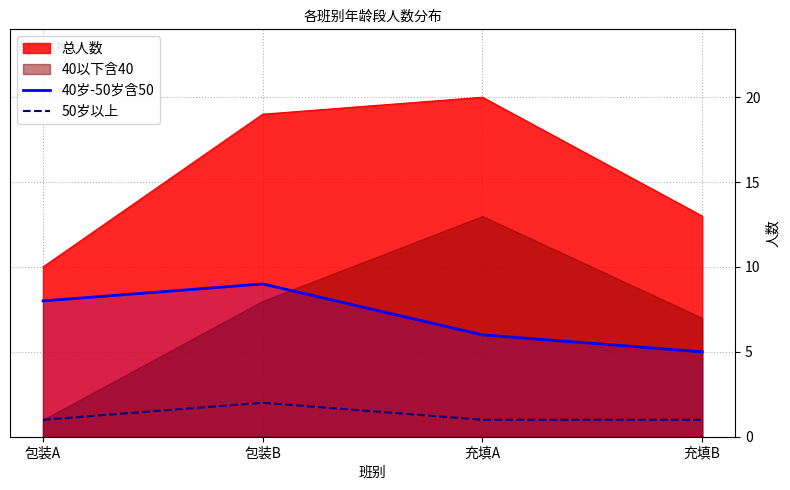

At which label does 50岁以上 reach its peak?

包装B